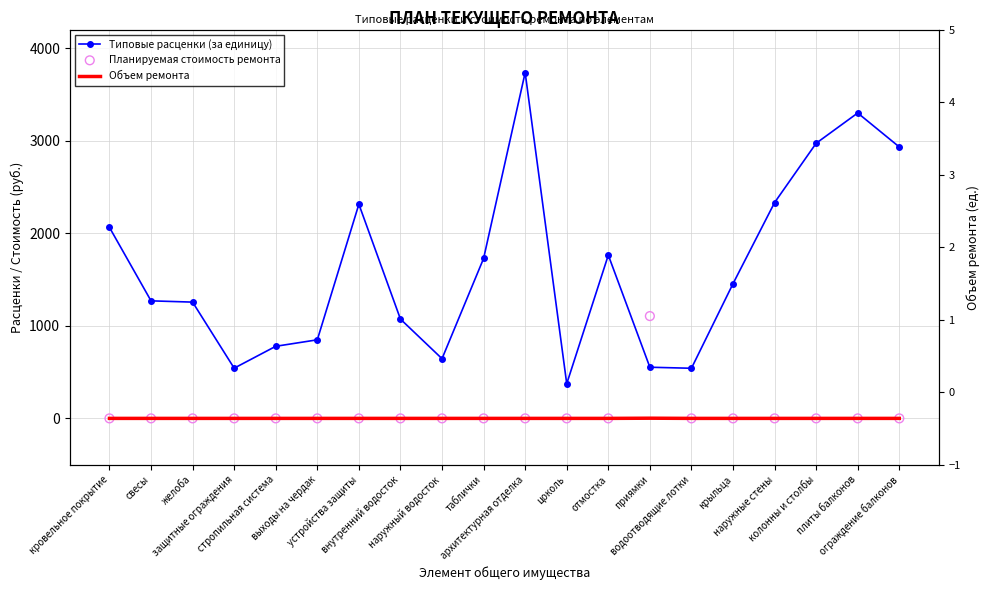

Which series has the largest total across all categories?

Типовые расценки (за единицу)